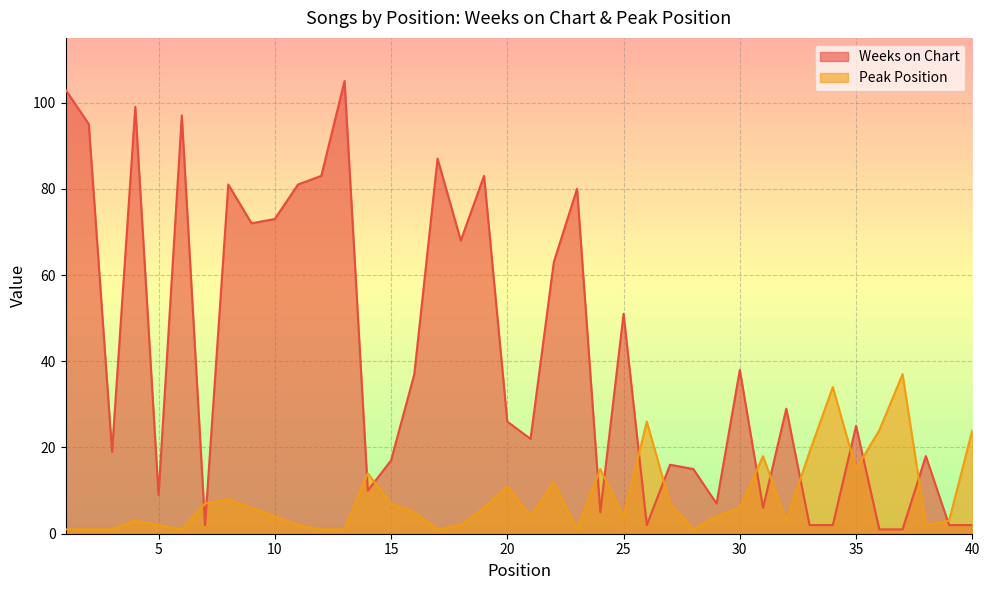

Where is the first local minimum for Peak Position?

6